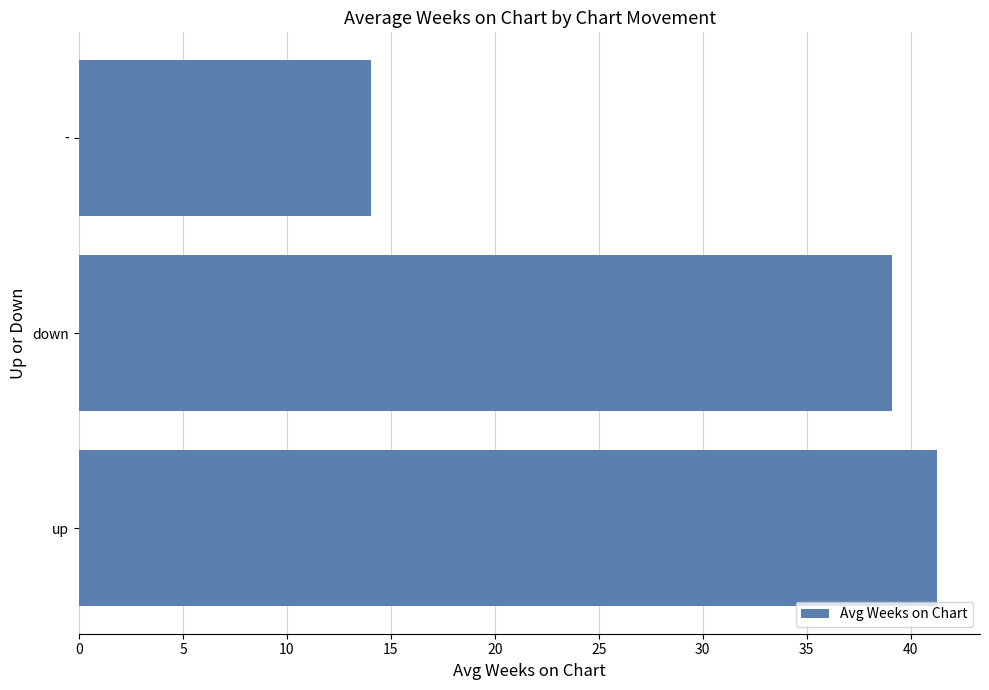

Rank the categories by value from lowest to highest.

-, down, up